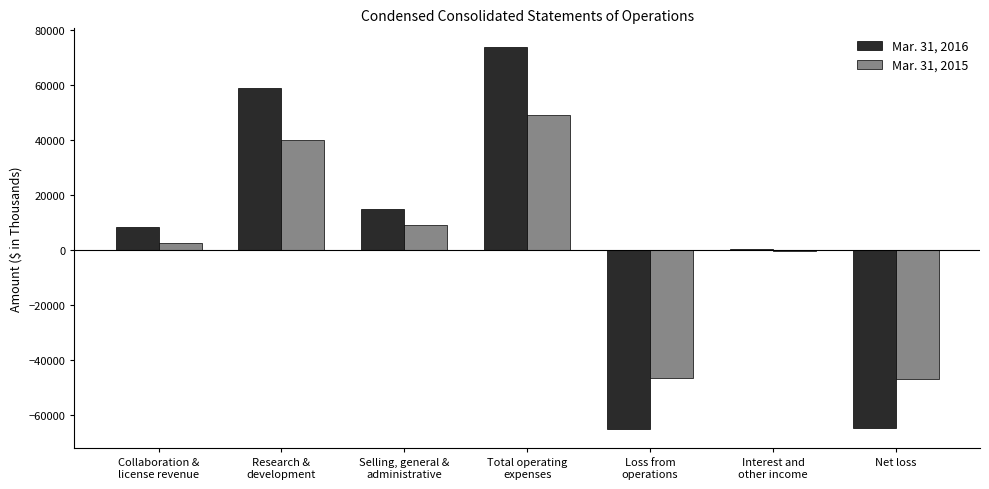

What is the total value across all series at Net loss?

-111887